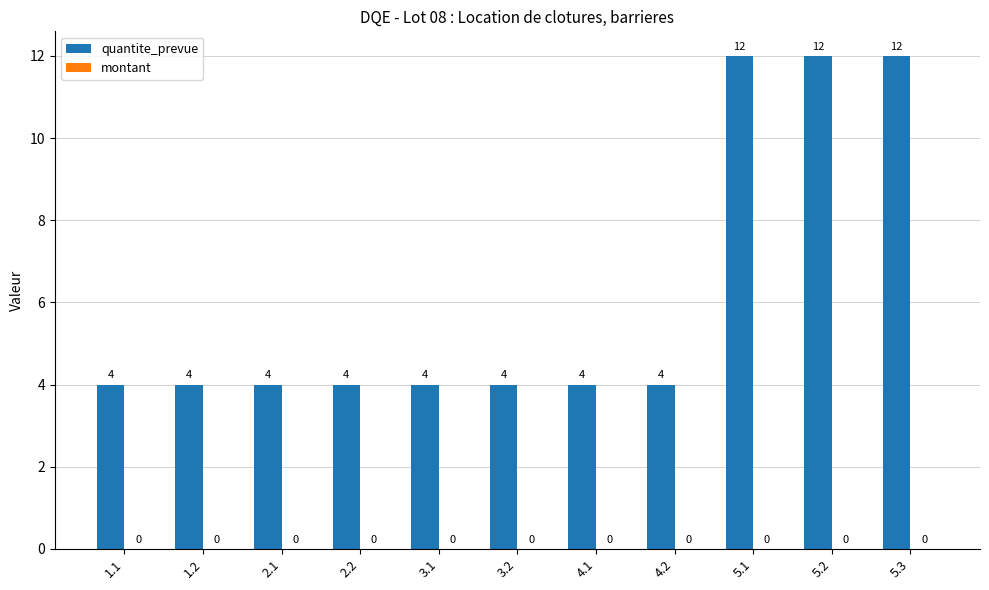

Reading left to right, extract all data points from this chart.

4	4	4	4	4	4	4	4	12	12	12